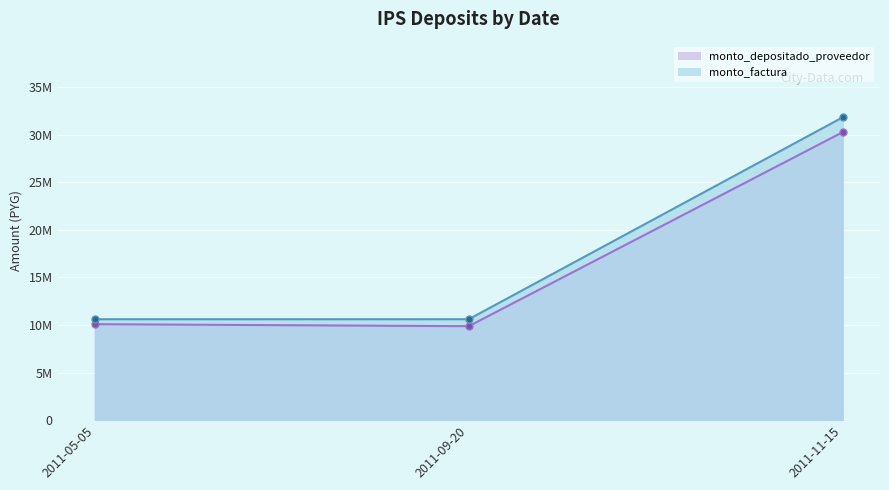

Which category has the highest value in the monto_factura line series?

2011-11-15